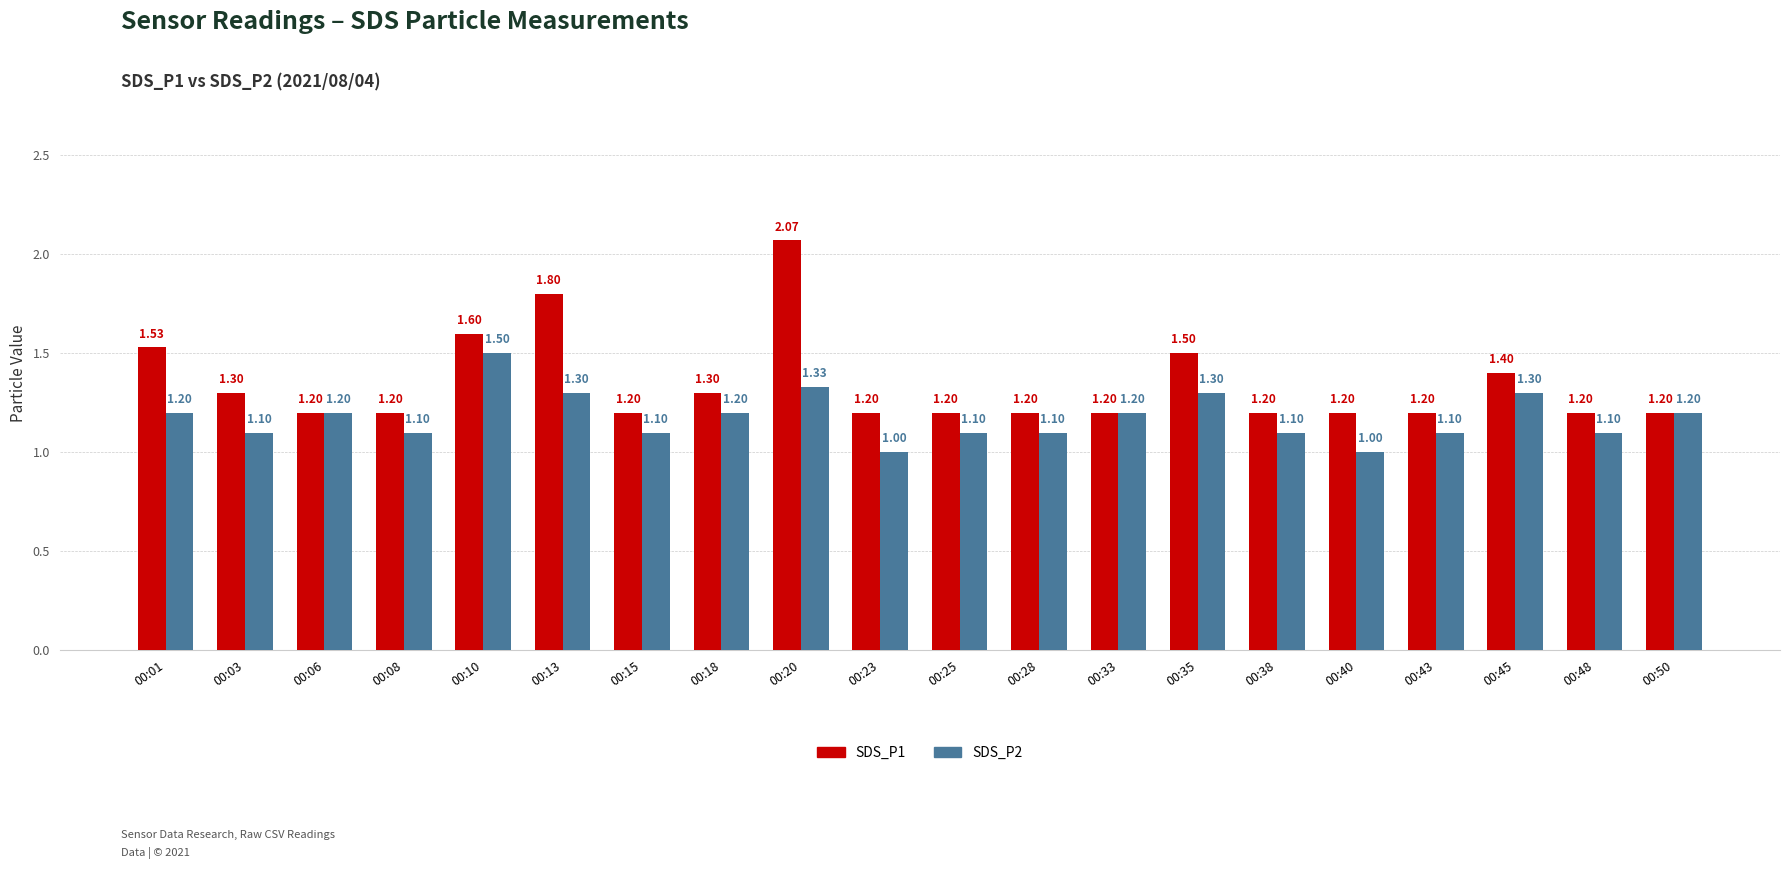

Rank the series by their maximum value, from lowest to highest.

SDS_P2, SDS_P1